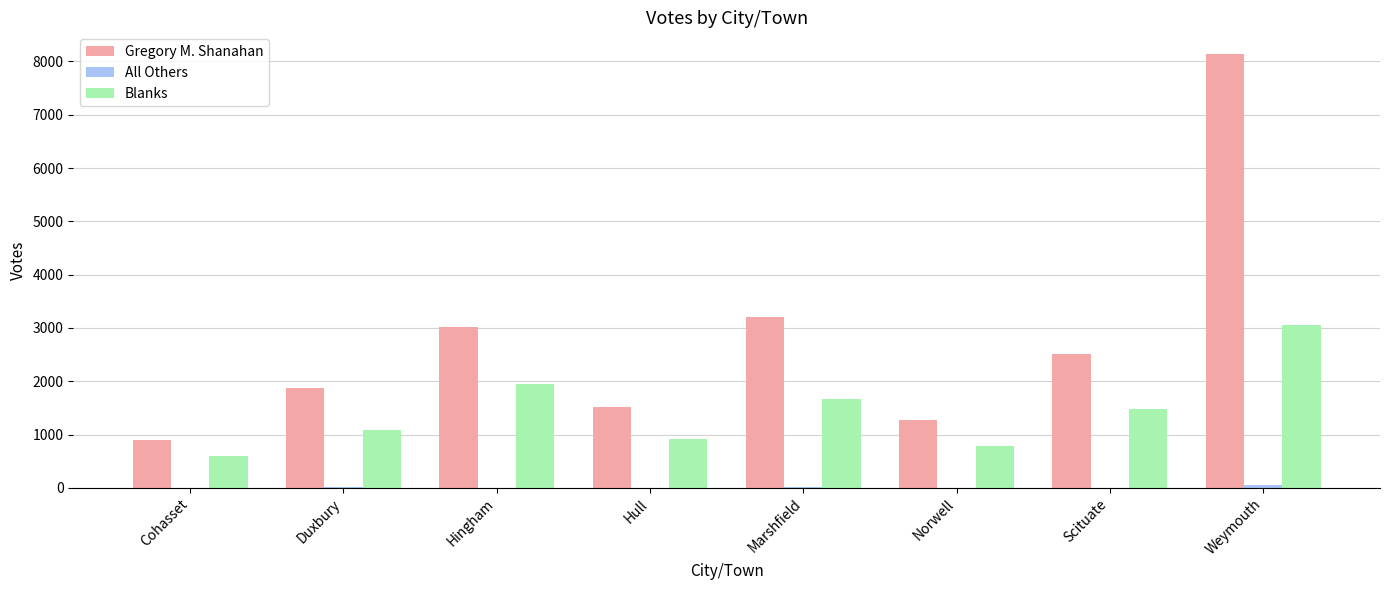

Between Hull and Scituate, which series saw the biggest shift?

Gregory M. Shanahan